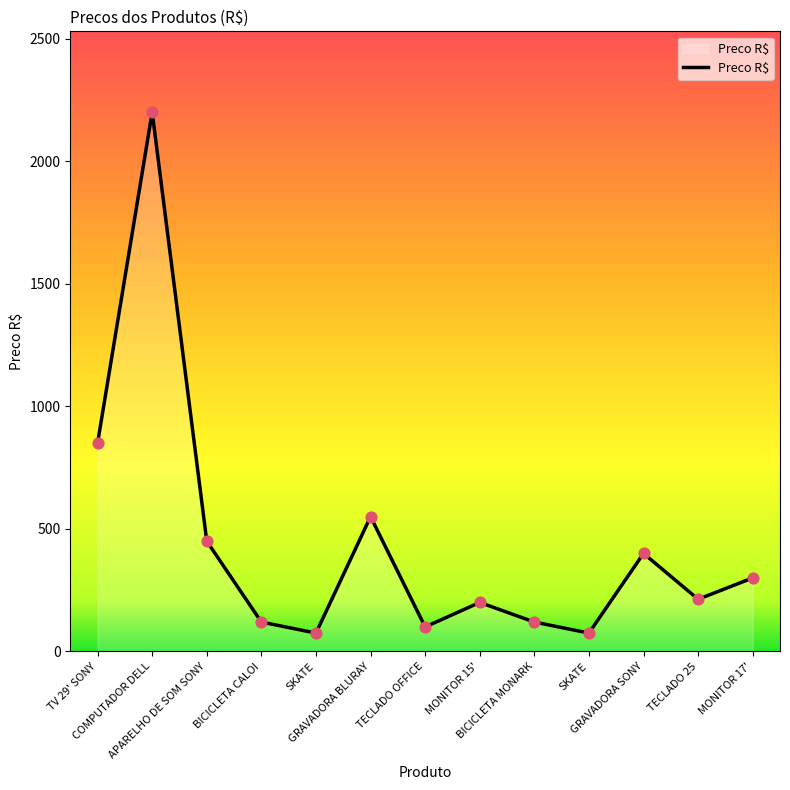

What is the change in value from TV 29' SONY to MONITOR 15'?

-650